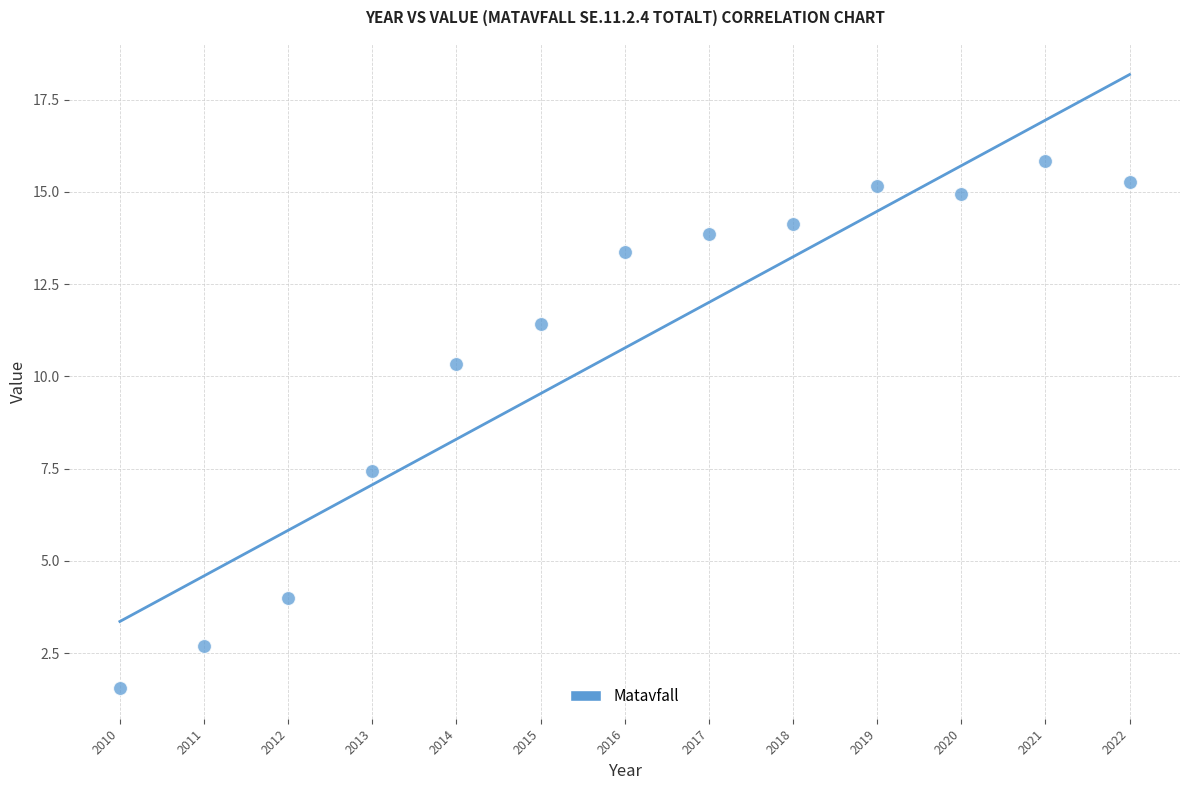

What is the range of Y values (max minus min)?

14.3